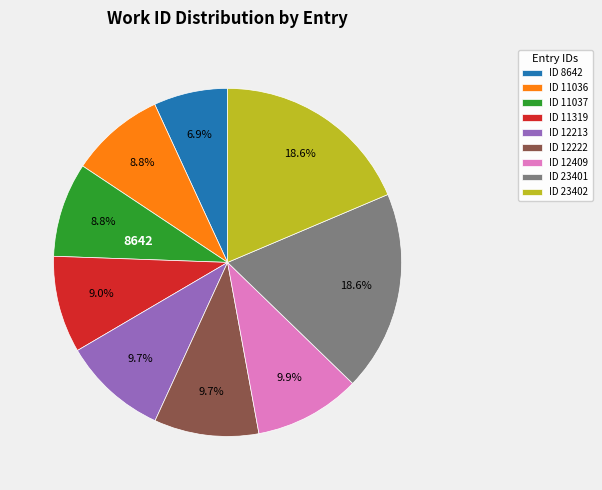

Does any single category account for the majority?

No